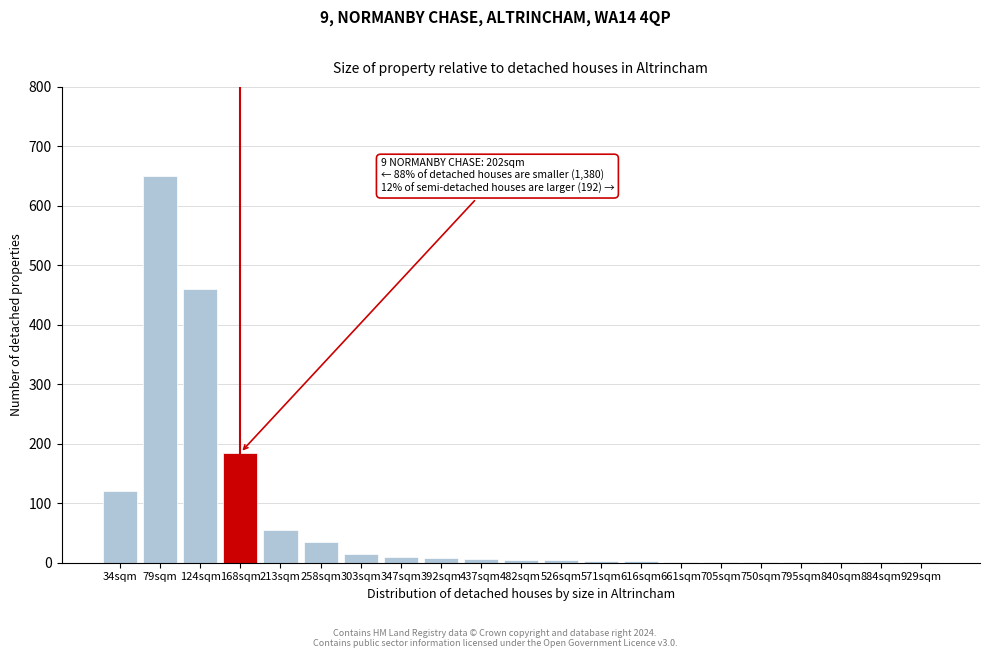

The chart shows a value of 1 at 840sqm. True or false?

True